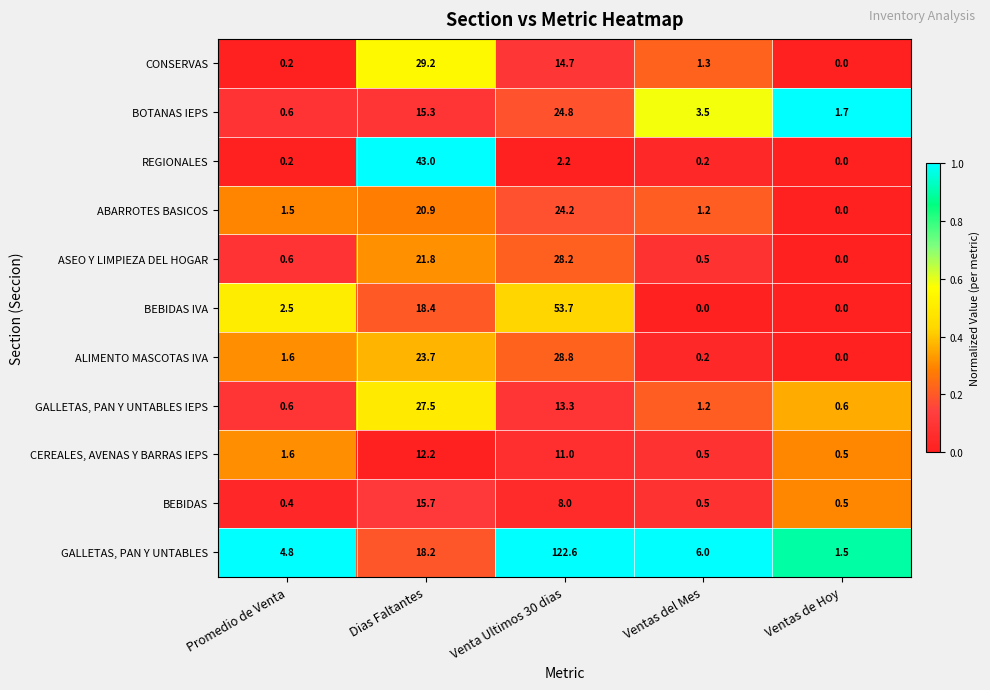

Which series has the largest total across all categories?

GALLETAS, PAN Y UNTABLES